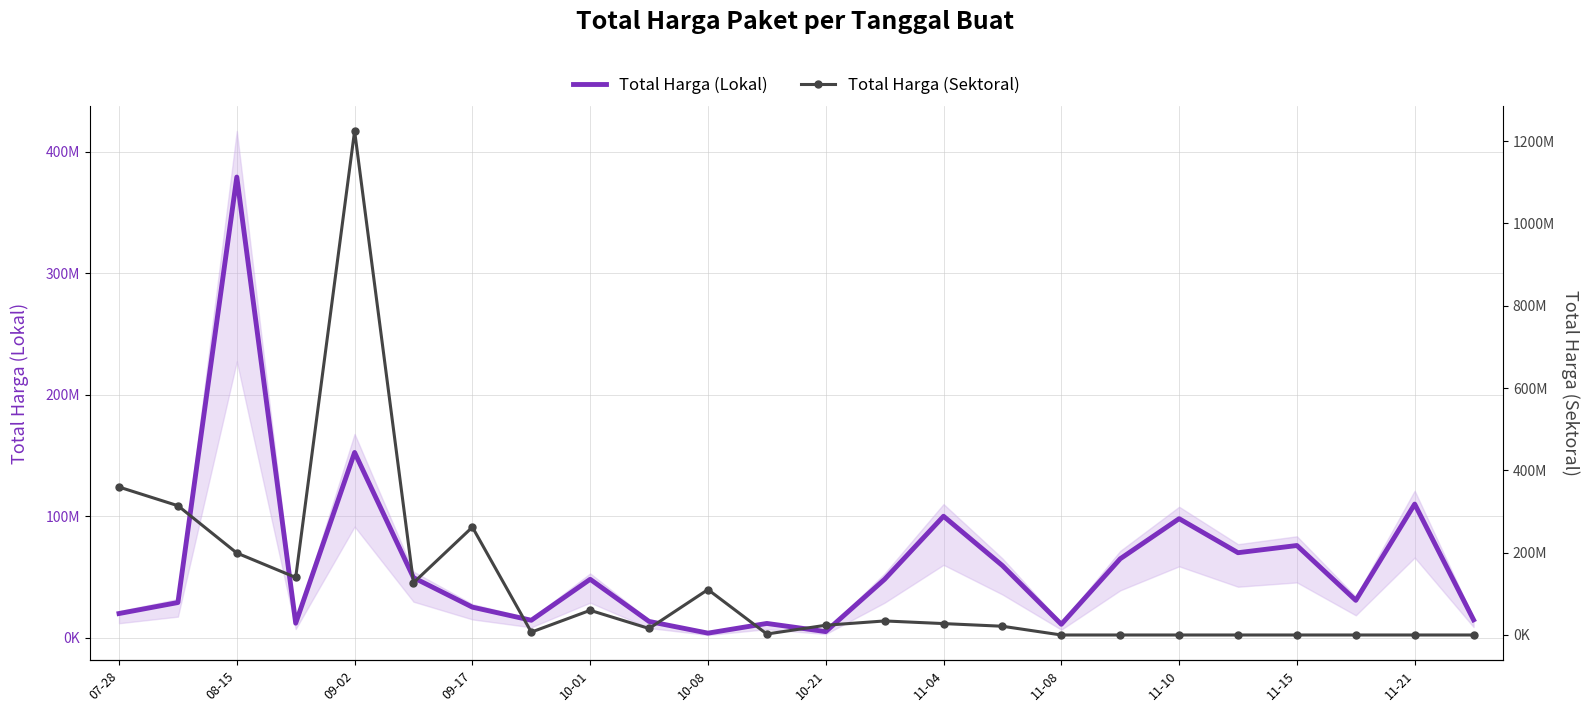

Which series has the largest total across all categories?

Total Harga (Sektoral)